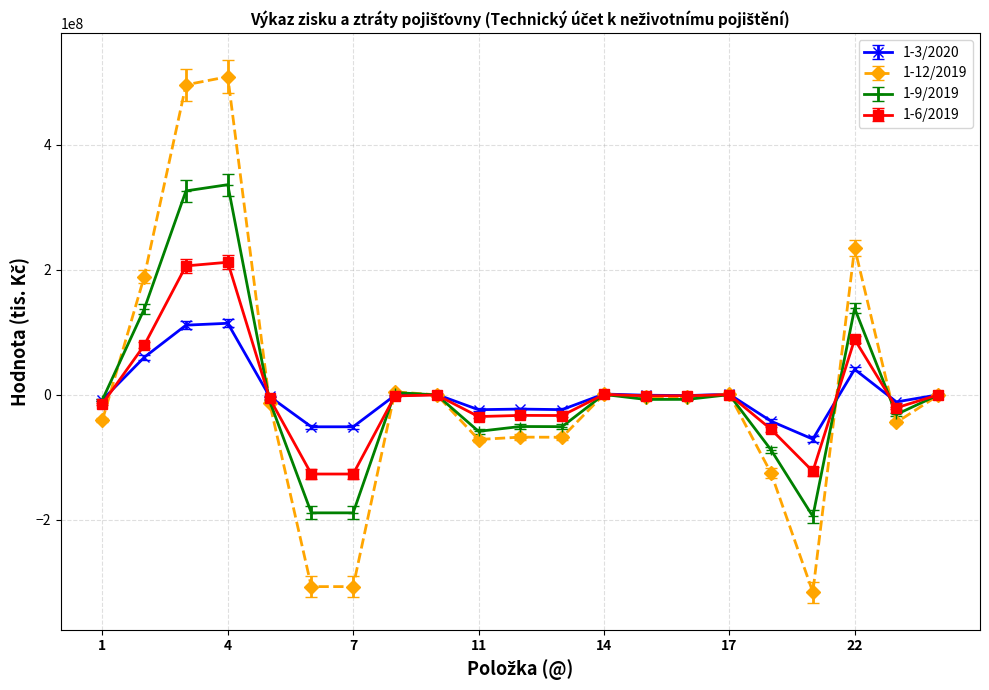

How many lines are shown in the chart?

4